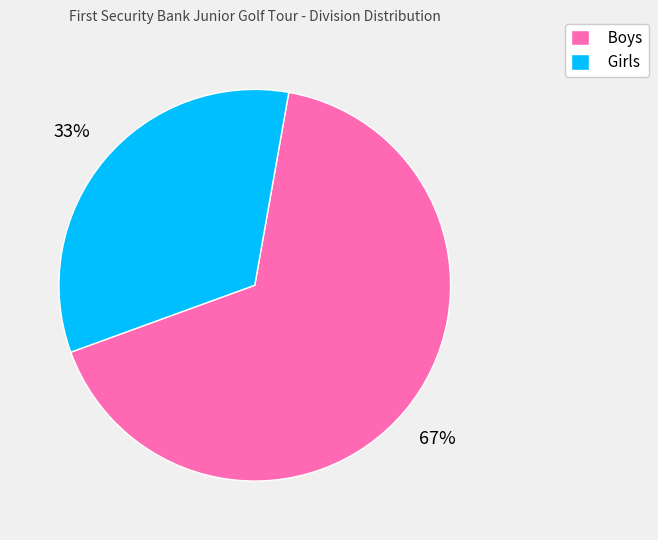

Approximately how many times larger is the value at Girls compared to Boys?

0.5